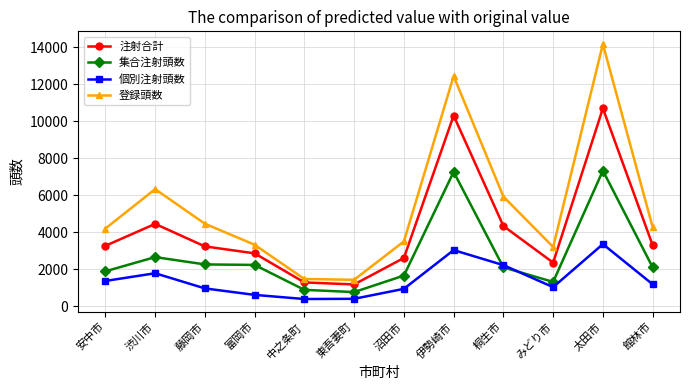

In 注射合計, how many points are lower than both neighbors (excluding endpoints)?

2